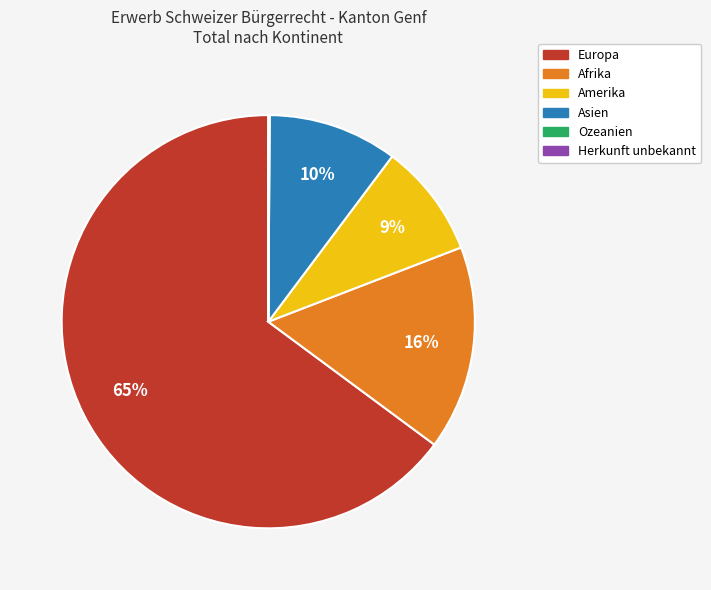

Combined, do Europa and Afrika account for over 50%?

Yes